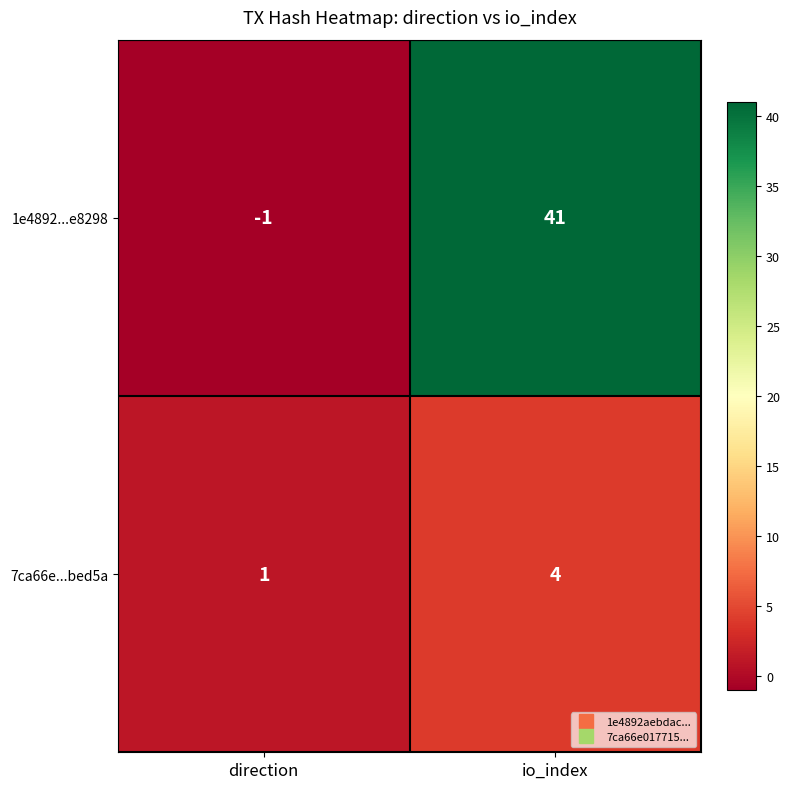

How many data points does each series have?

2